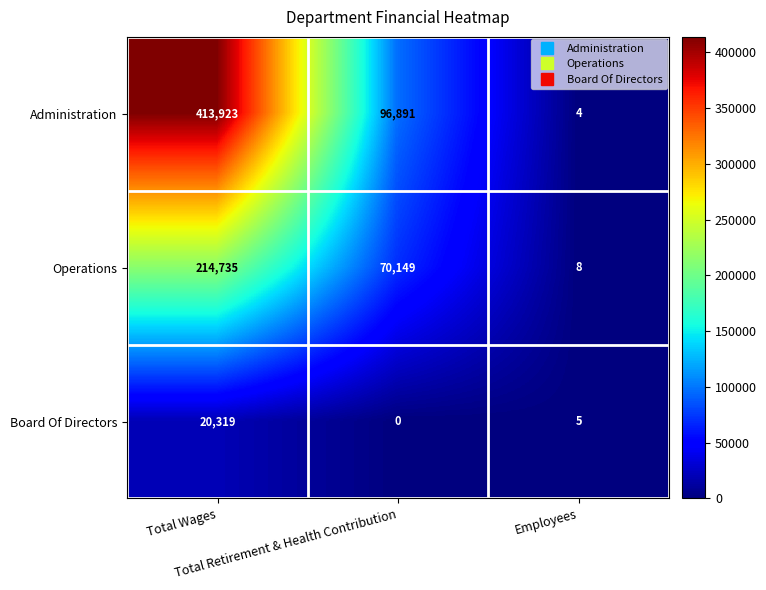

What is the total value across all series at Employees?

17